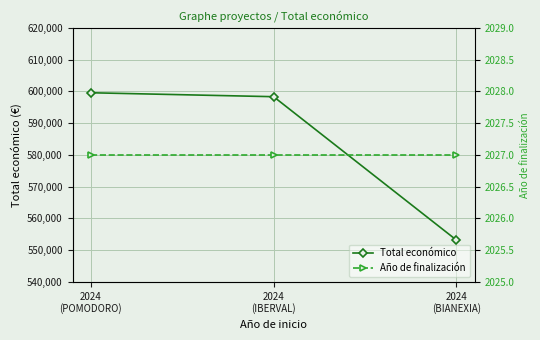

At which label does Total económico reach its minimum?

2024
(BIANEXIA)